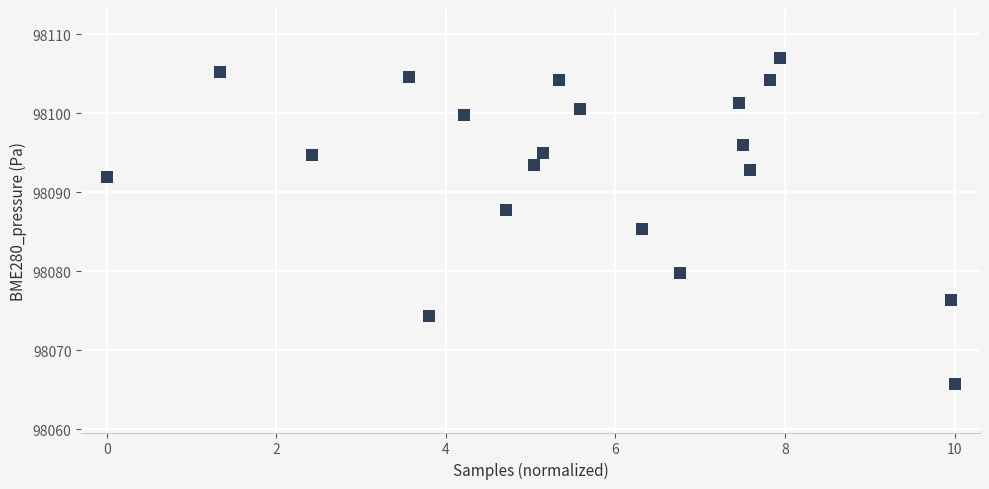

What Y value in the scatter plot is closest to 98086?

98085.4